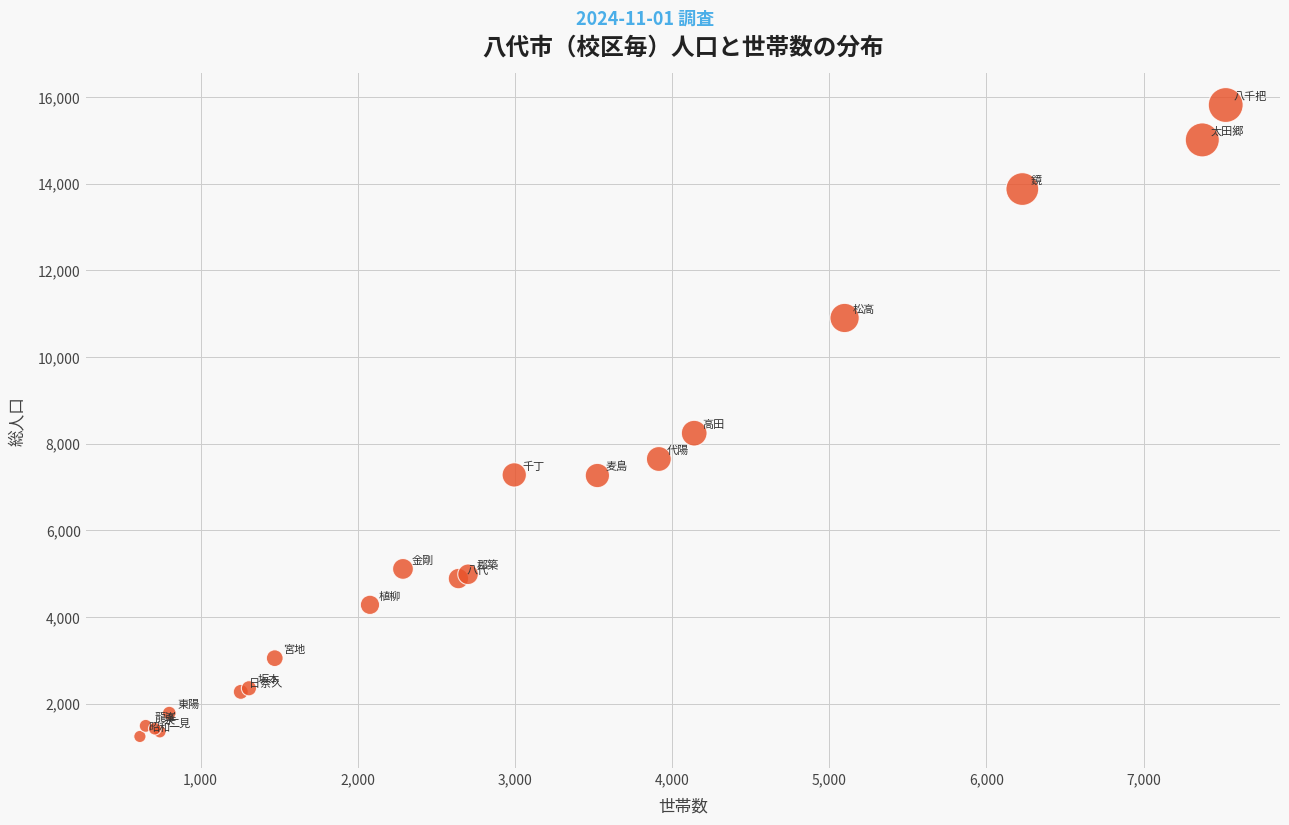

What Y value in the scatter plot is closest to 8529?

8242